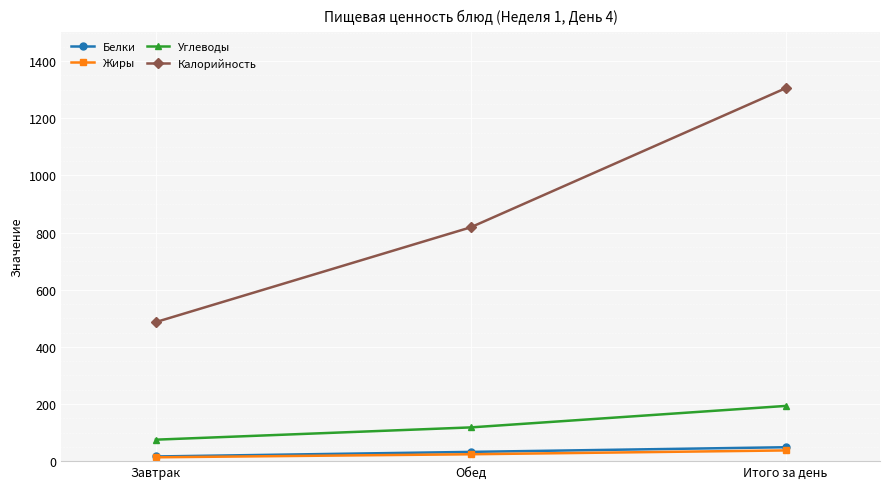

Which category has the highest value across all series?

Итого за день